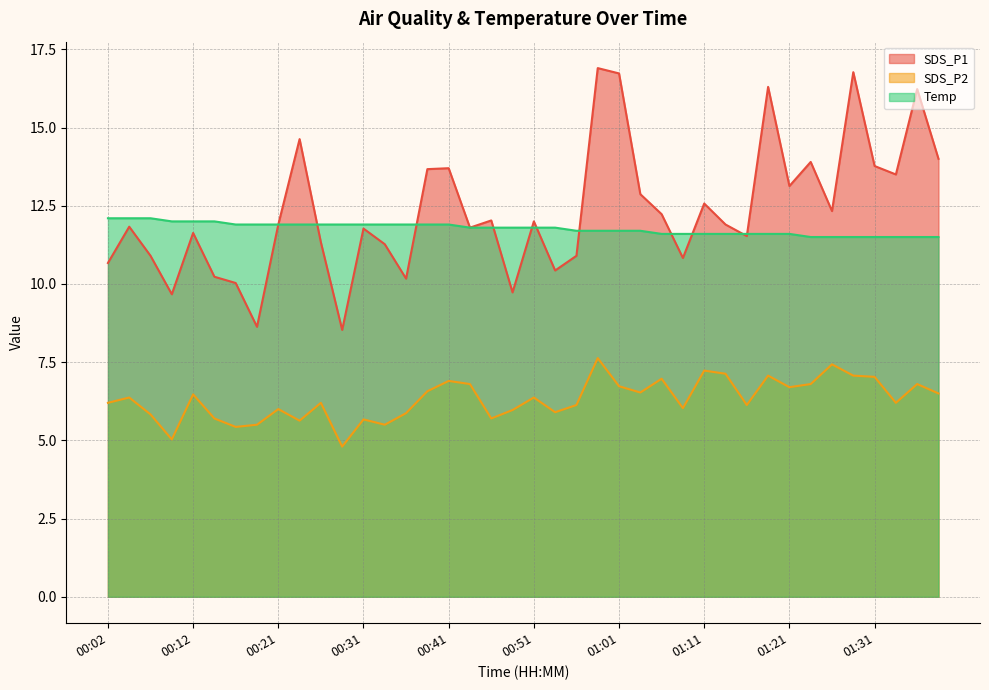

The SDS_P2 series shows 8.2 at 00:14. True or false?

False